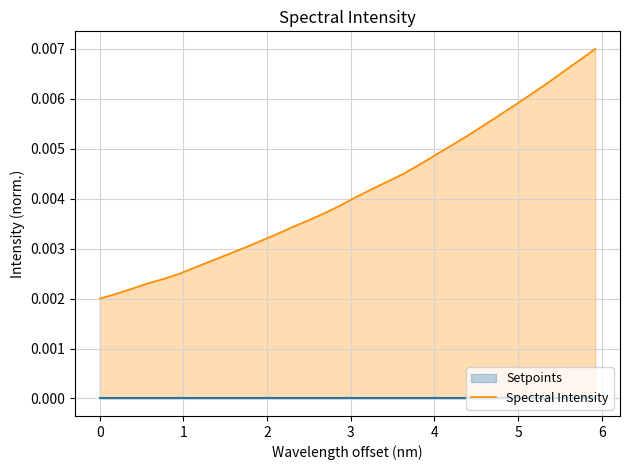

Is the value of Setpoints at 17 greater than the value of Spectral Intensity at 22?

No